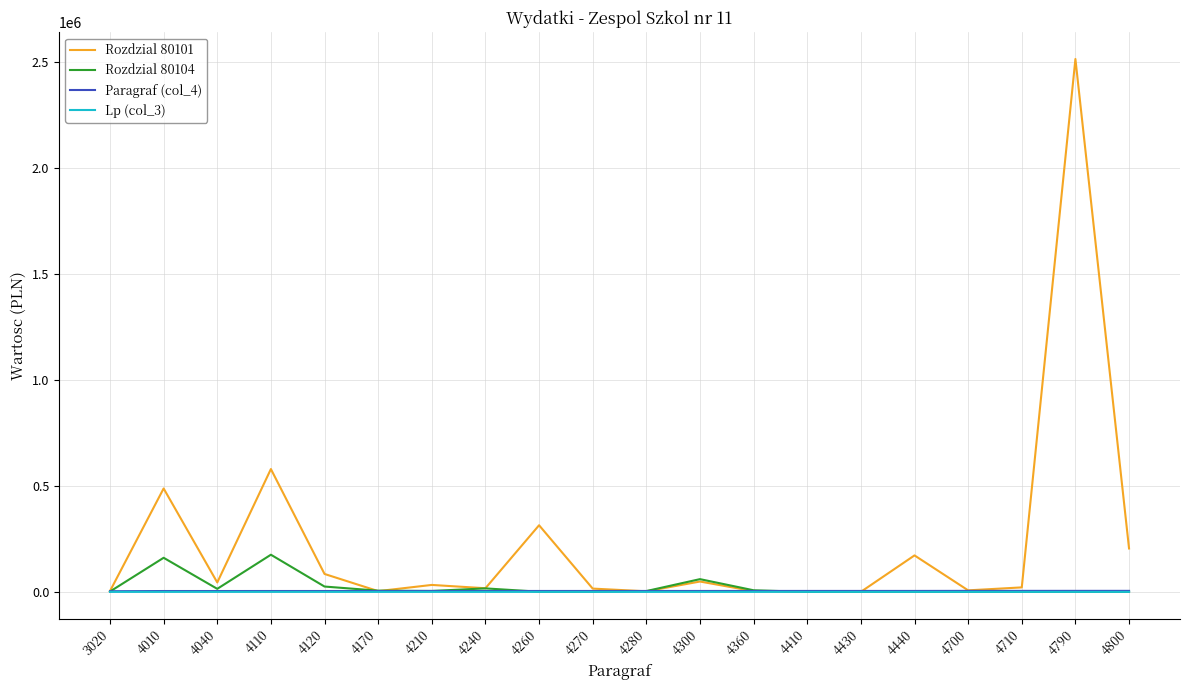

Which series has the largest range (max minus min)?

Rozdzial 80101